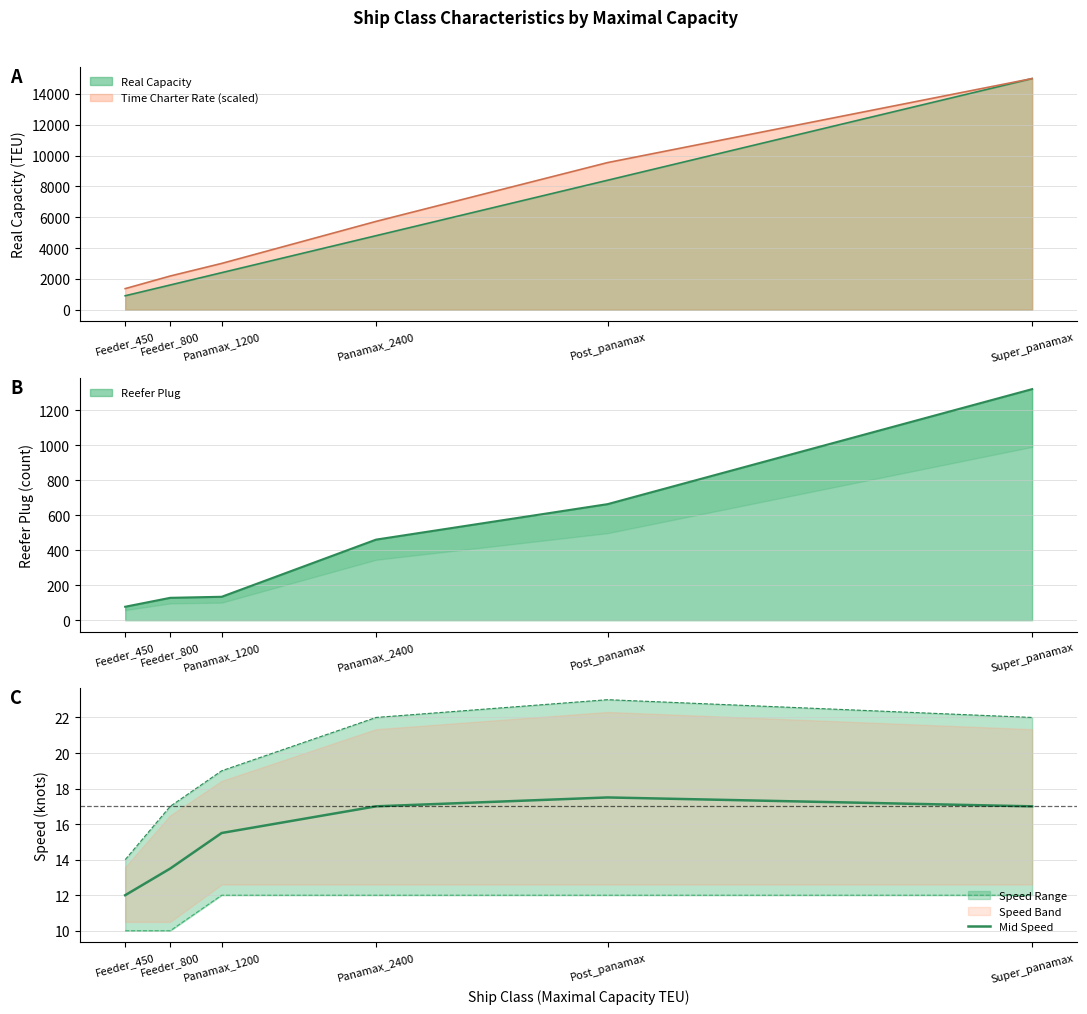

What position from the left is Feeder_800?

2